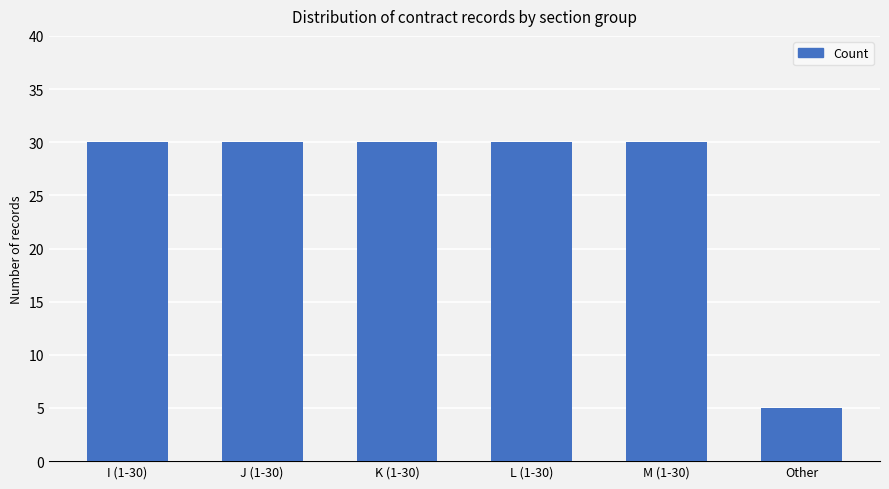

How many data points does each series have?

6